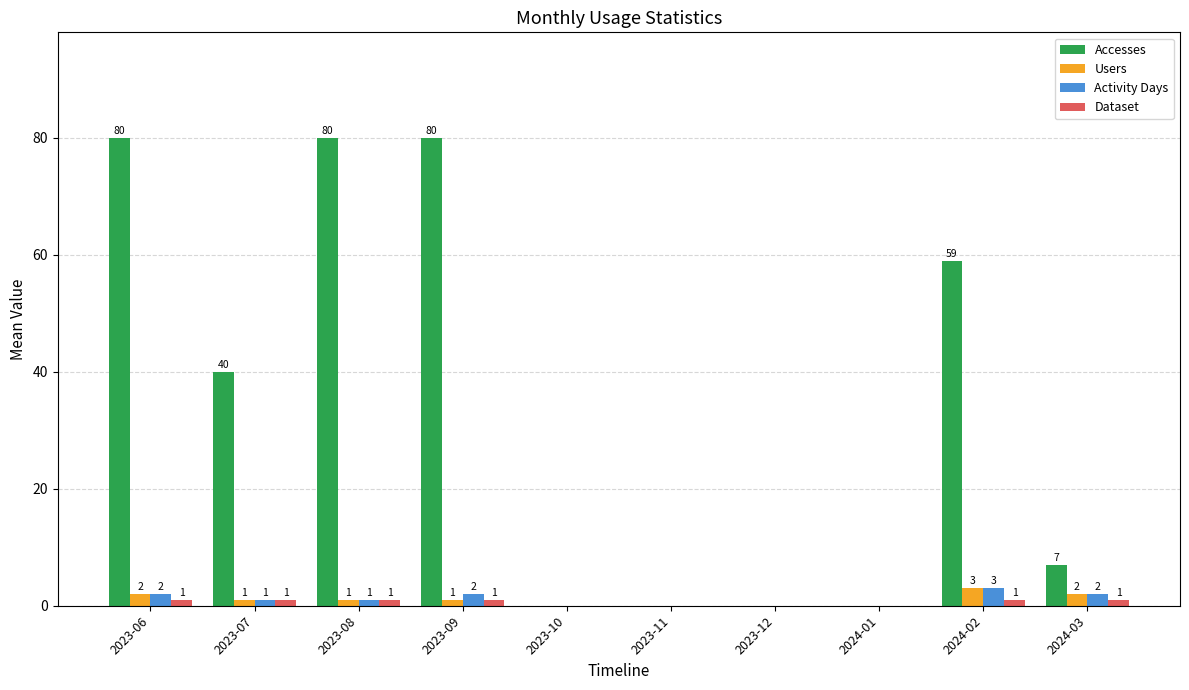

Reading left to right, transcribe all the data shown in this chart.

Accesses: 2023-06=80	2023-07=40	2023-08=80	2023-09=80	2023-10=0	2023-11=0	2023-12=0	2024-01=0	2024-02=59	2024-03=7
Users: 2023-06=2	2023-07=1	2023-08=1	2023-09=1	2023-10=0	2023-11=0	2023-12=0	2024-01=0	2024-02=3	2024-03=2
Activity Days: 2023-06=2	2023-07=1	2023-08=1	2023-09=2	2023-10=0	2023-11=0	2023-12=0	2024-01=0	2024-02=3	2024-03=2
Dataset: 2023-06=1	2023-07=1	2023-08=1	2023-09=1	2023-10=0	2023-11=0	2023-12=0	2024-01=0	2024-02=1	2024-03=1